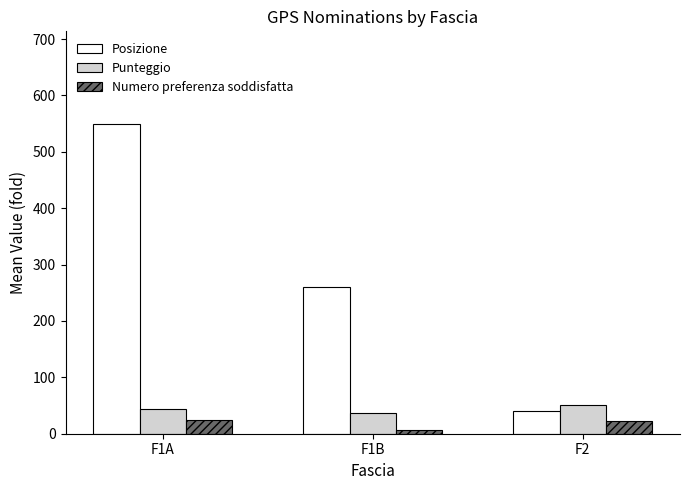

What is the label of the 1st bar from the right?

F2